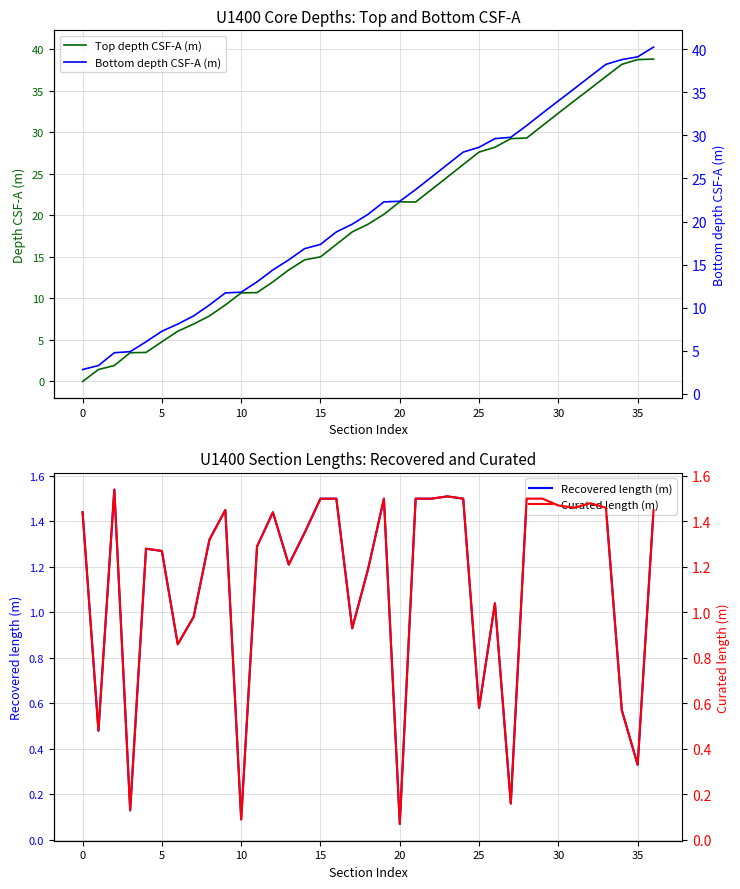

At which category does the chart reach its peak across all series?

36